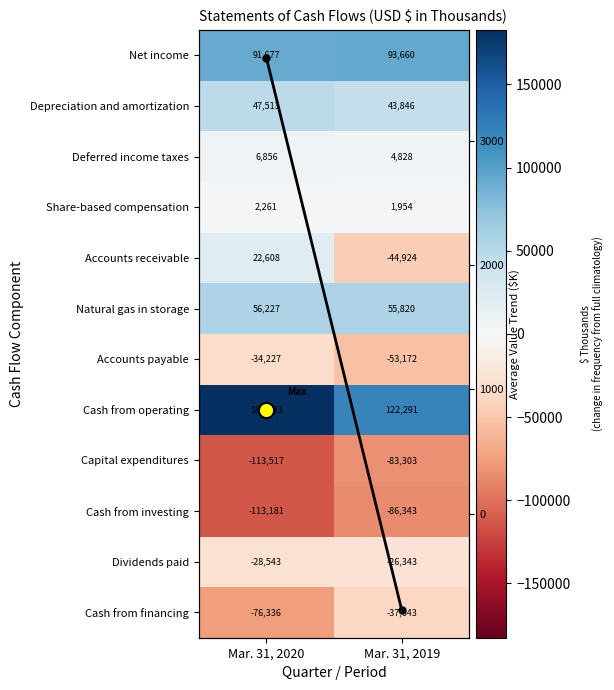

Which has a higher value, Mar. 31, 2020 or Mar. 31, 2019?

Mar. 31, 2019